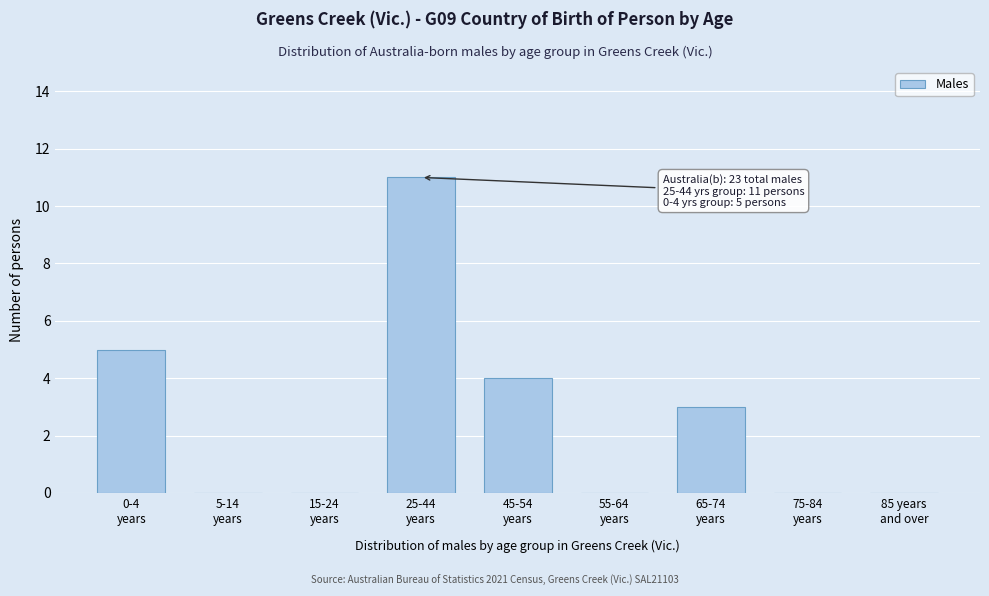

What is the greatest value displayed?

11